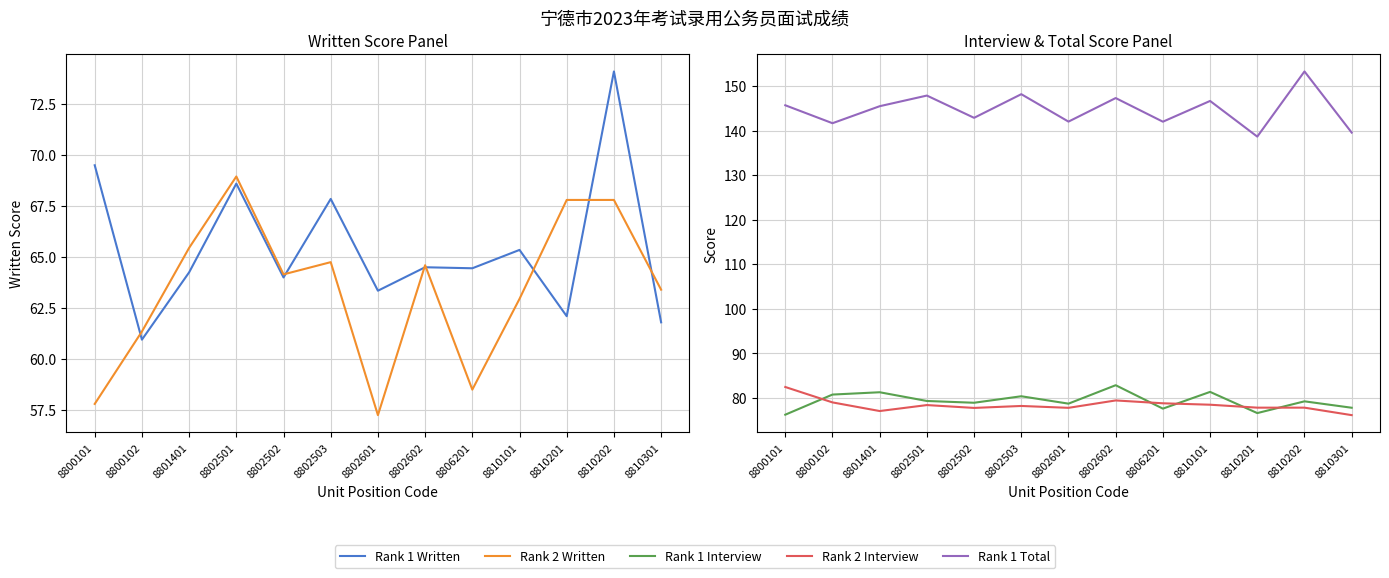

In Rank 1 Interview, how many points are higher than both neighbors (excluding endpoints)?

5